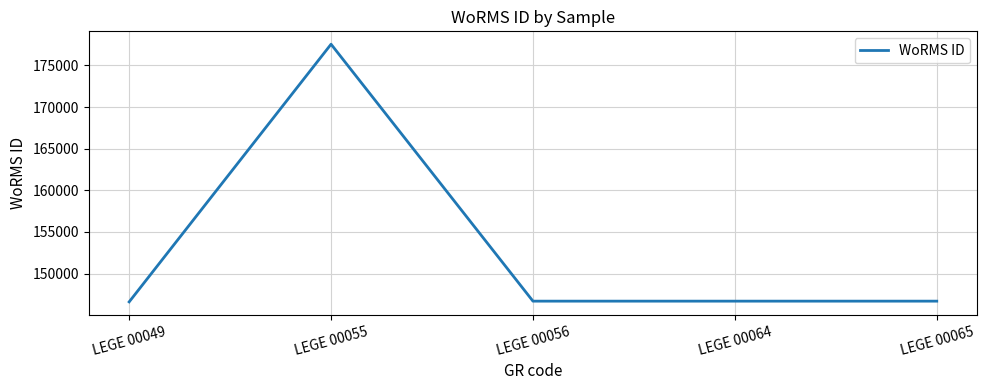

What is the difference between the values at LEGE 00056 and LEGE 00049?

87